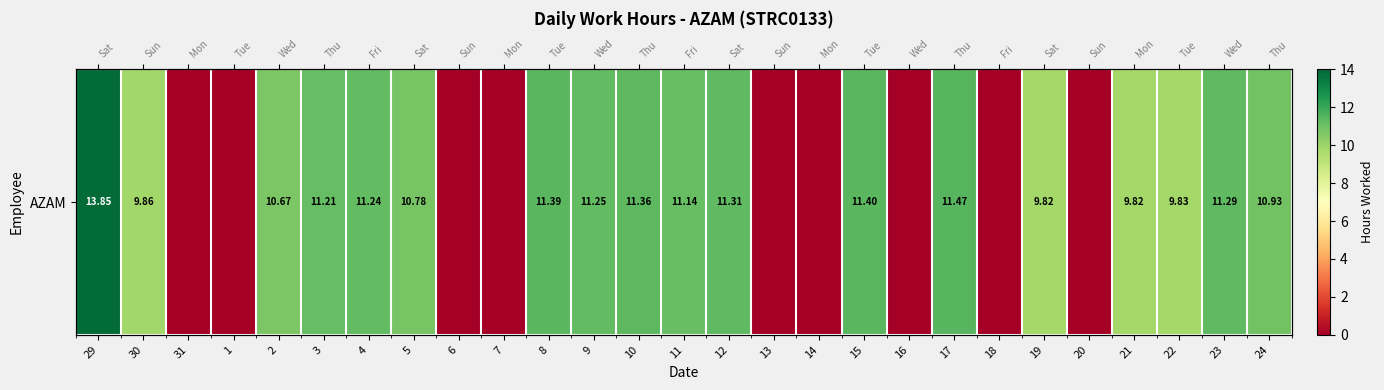

At which label is the value closest to 6?

19